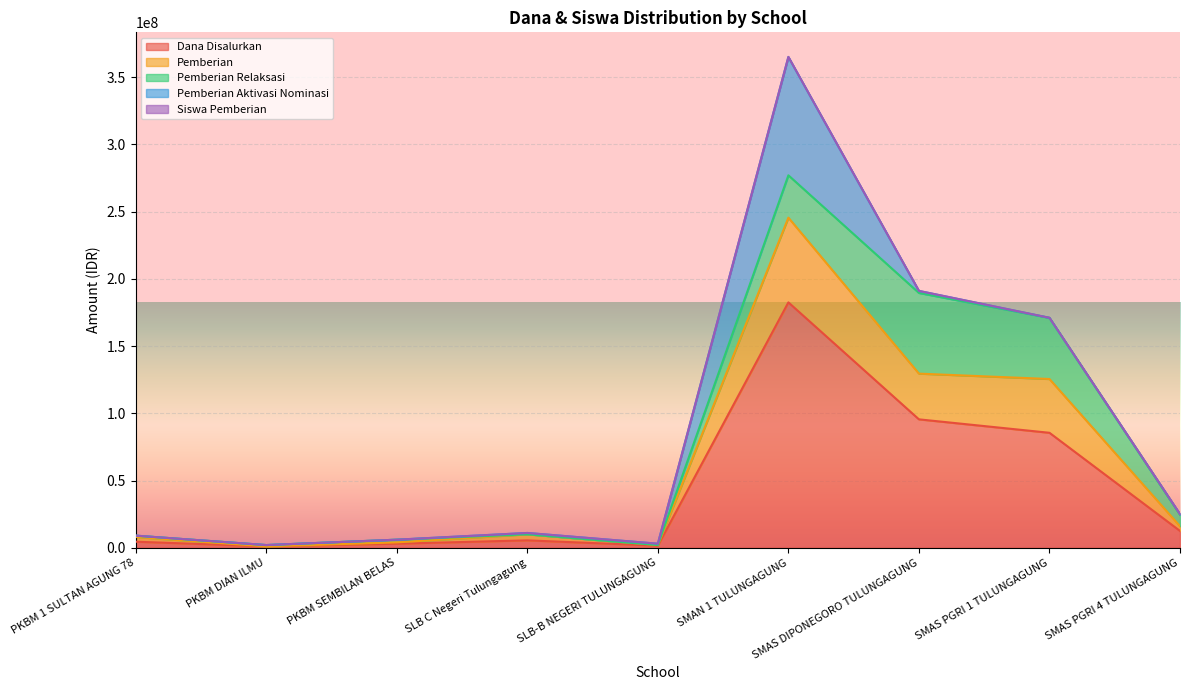

At which category is the sum across all series the highest?

SMAN 1 TULUNGAGUNG